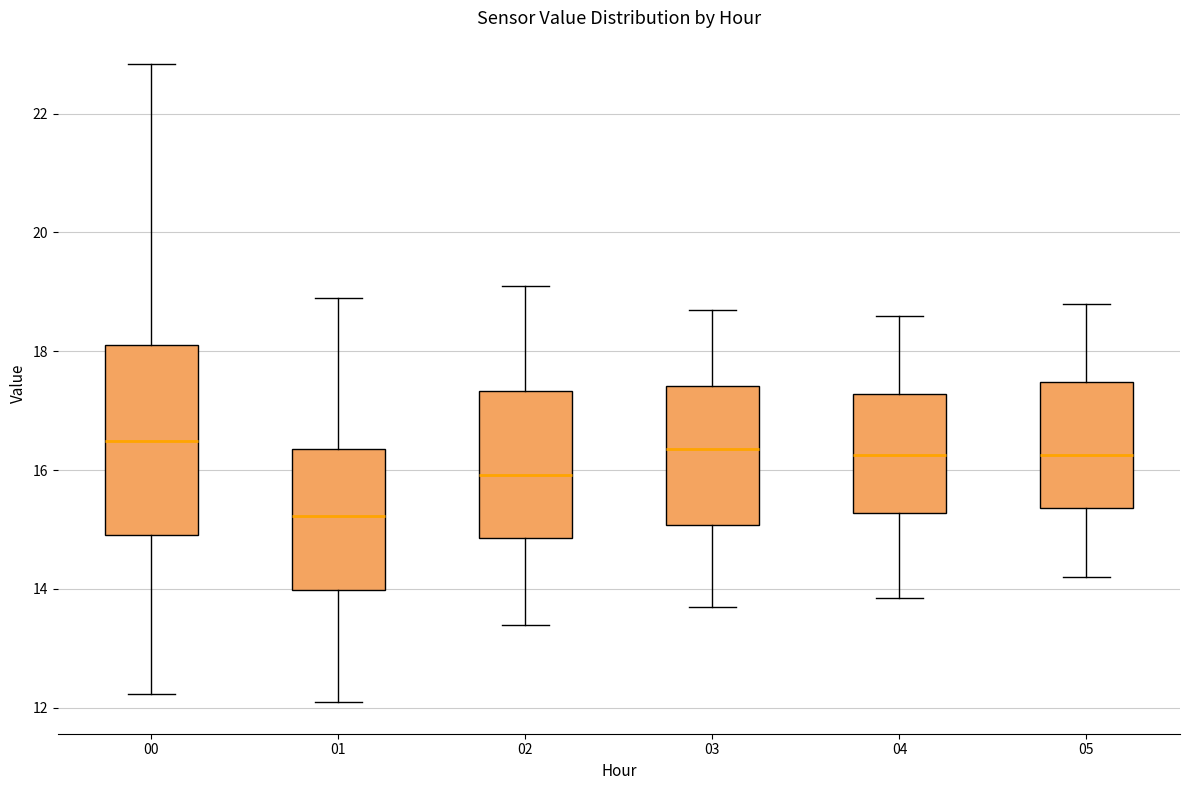

Reading left to right, read every box against the y-axis: the position of its median line, the range the box covers, and the ends of its whiskers. The values are not printed on the chart, so give them approximately, as read against the axis.

00: median 16.4, box 15.0 to 18.2, whiskers 12.2 to 22.8
01: median 15.2, box 14.0 to 16.4, whiskers 12.2 to 19.0
02: median 16.0, box 14.8 to 17.4, whiskers 13.4 to 19.2
03: median 16.4, box 15.0 to 17.4, whiskers 13.8 to 18.8
04: median 16.2, box 15.2 to 17.2, whiskers 13.8 to 18.6
05: median 16.2, box 15.4 to 17.4, whiskers 14.2 to 18.8